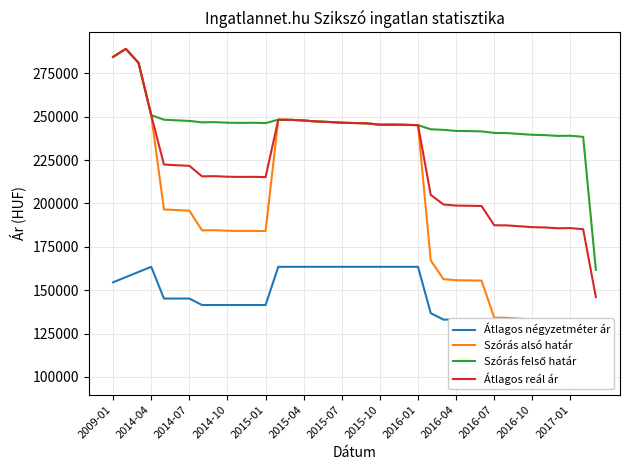

How many lines are shown in the chart?

4